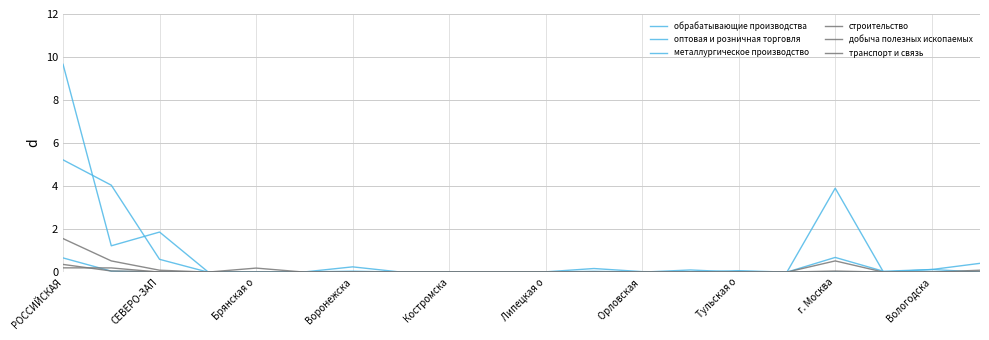

How many lines are shown in the chart?

6